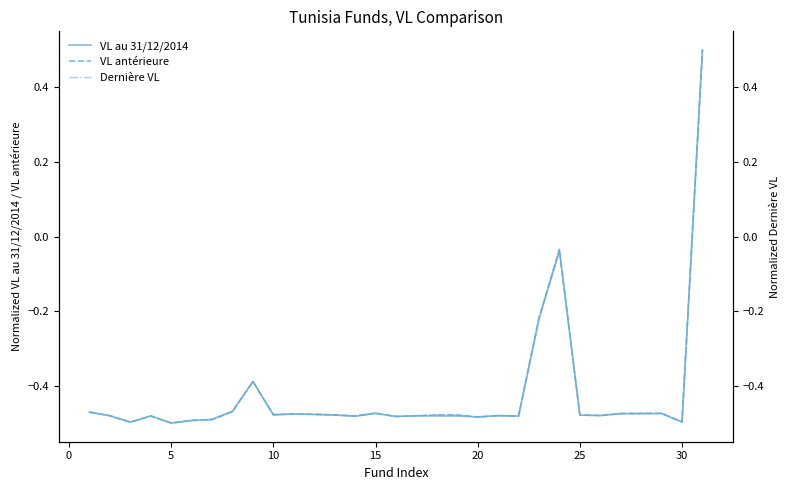

What is the maximum value for VL au 31/12/2014?

0.5